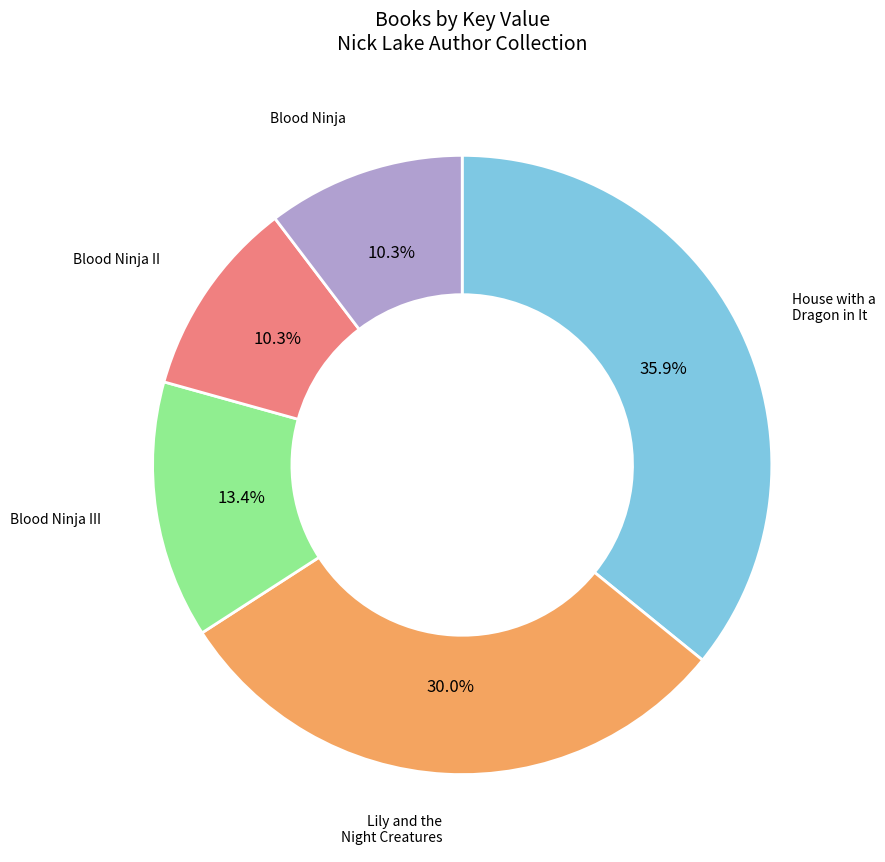

To the nearest percent, what is the difference between the Blood Ninja II and House with a Dragon in It slice percentages?

26%